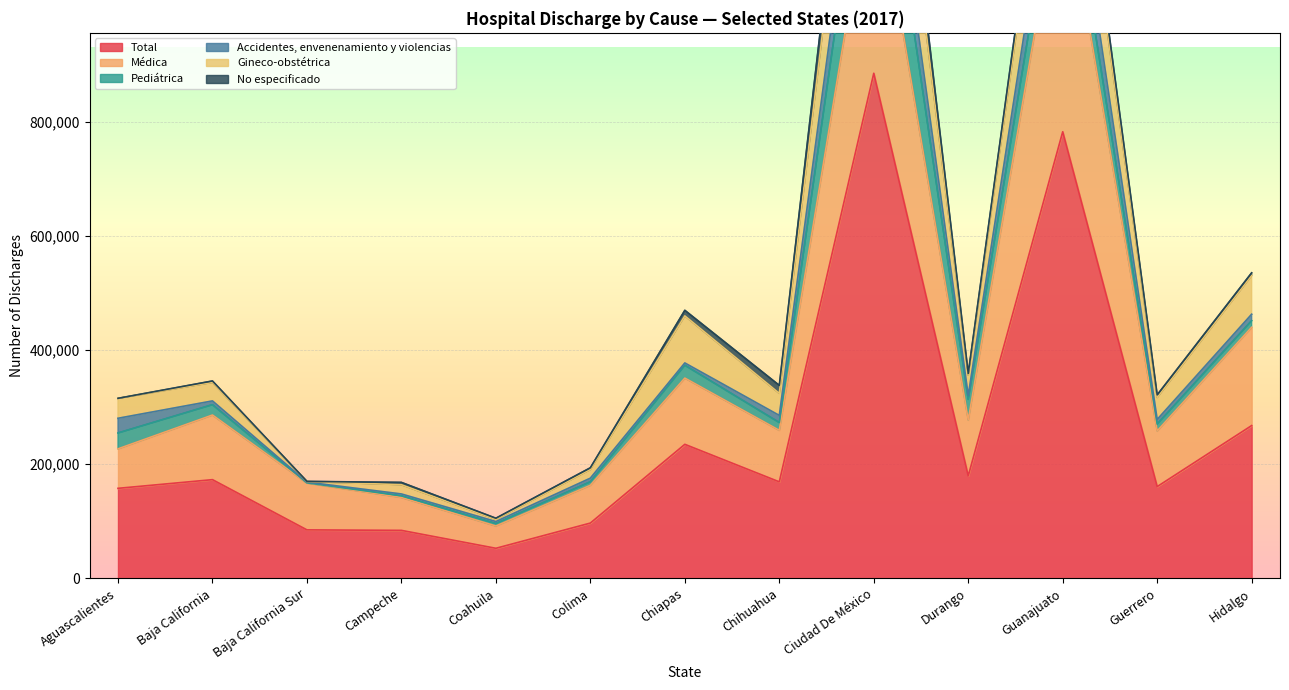

How many data points does each series have?

13